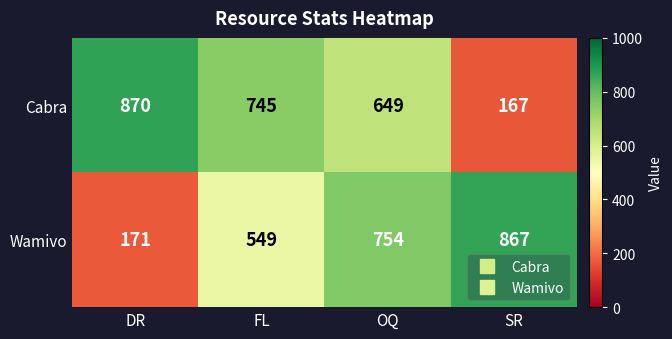

How many Wamivo values are between 549 and 867?

3